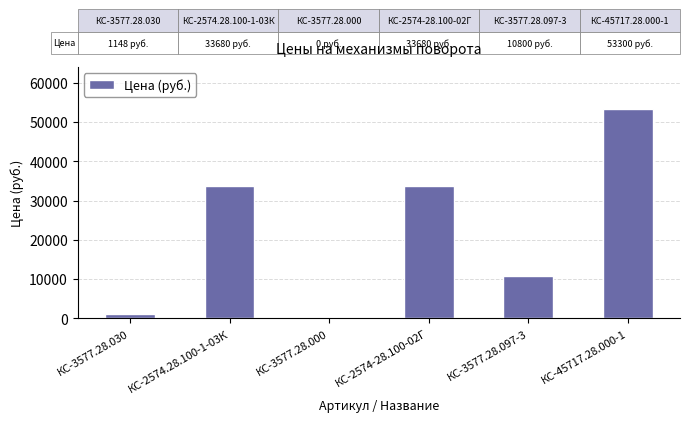

How many categories are shown in the chart?

6